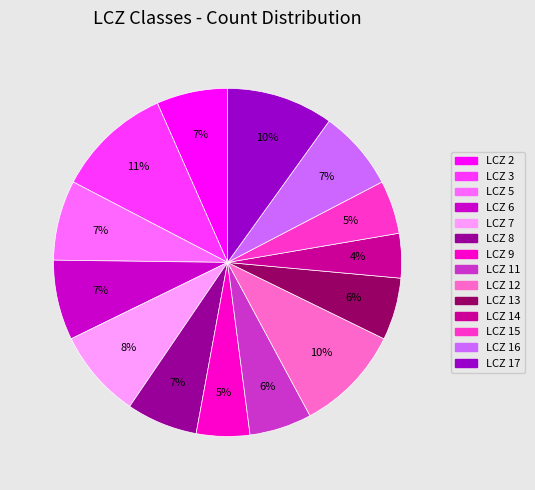

To the nearest percent, what is the average slice percentage?

7%